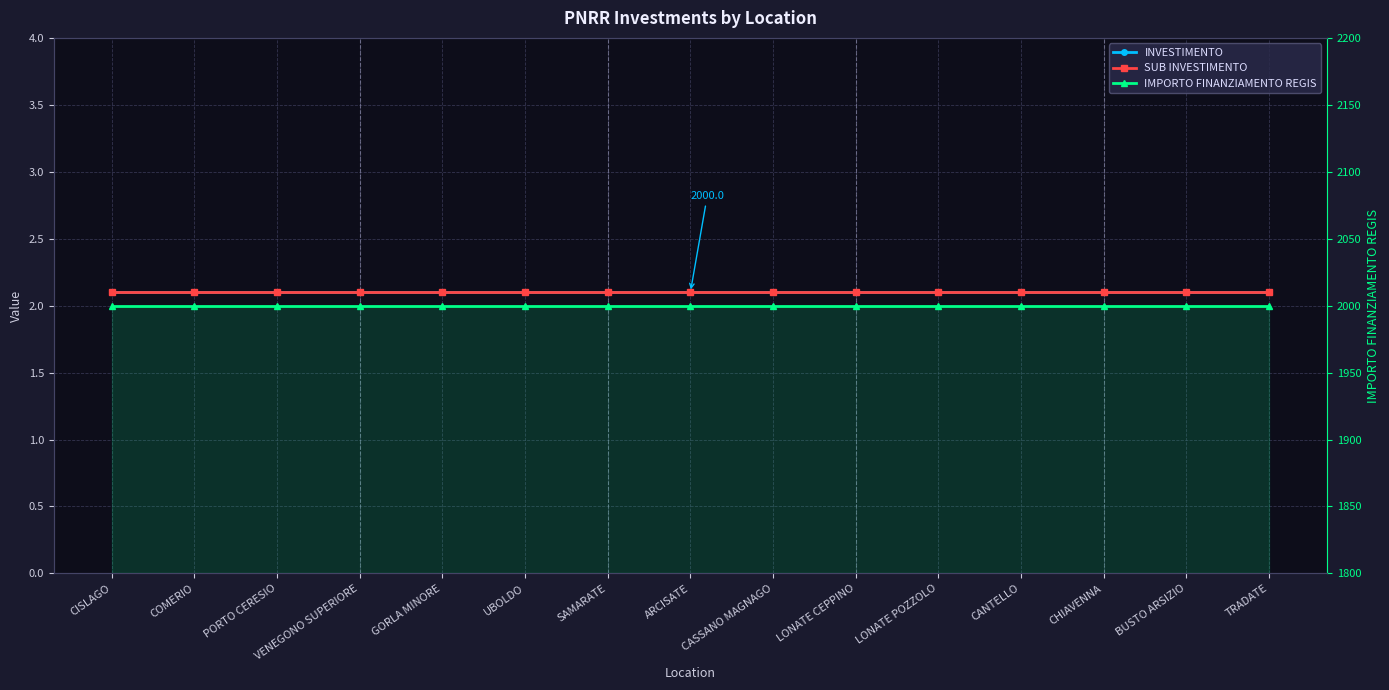

What is the label of the 8th point from the right?

ARCISATE